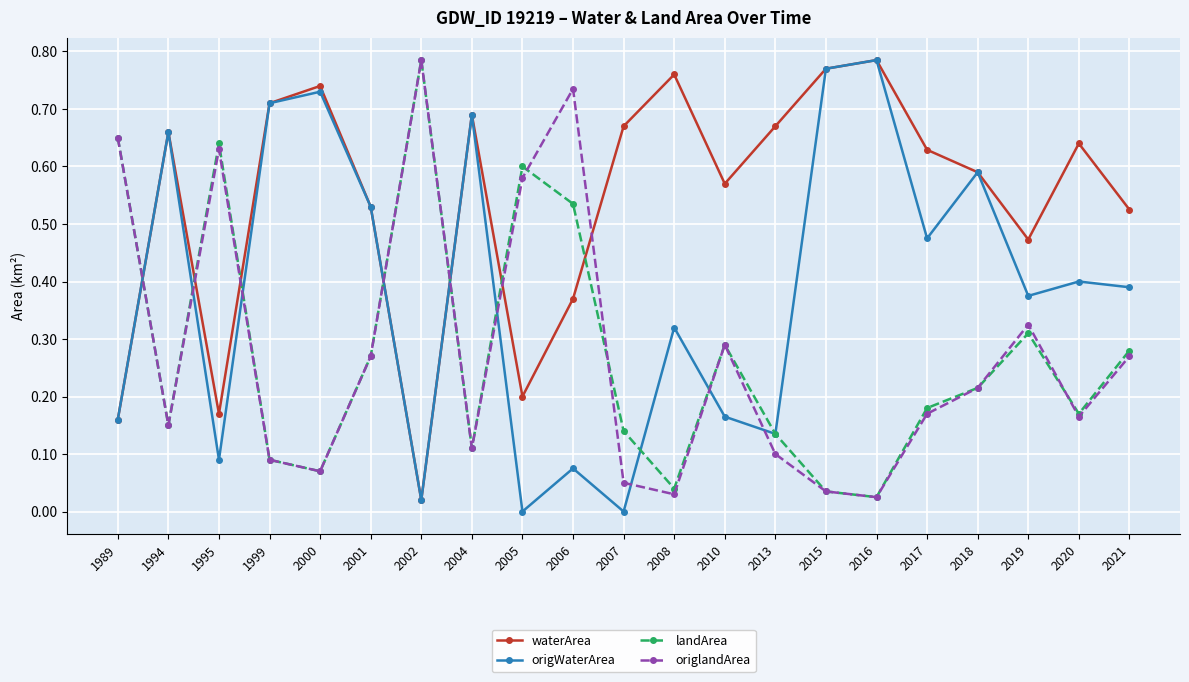

After their last crossing, which series has the higher values: waterArea or origlandArea?

waterArea